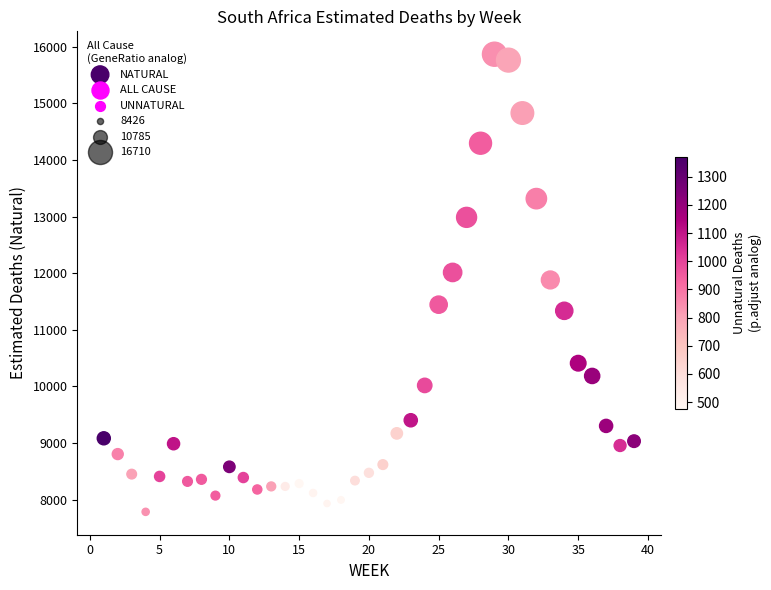

What is the range of X values (max minus min)?

38.0